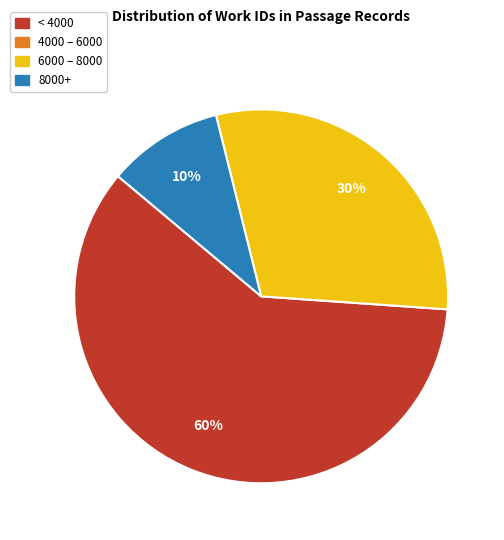

To the nearest percent, what is the average slice percentage?

33%